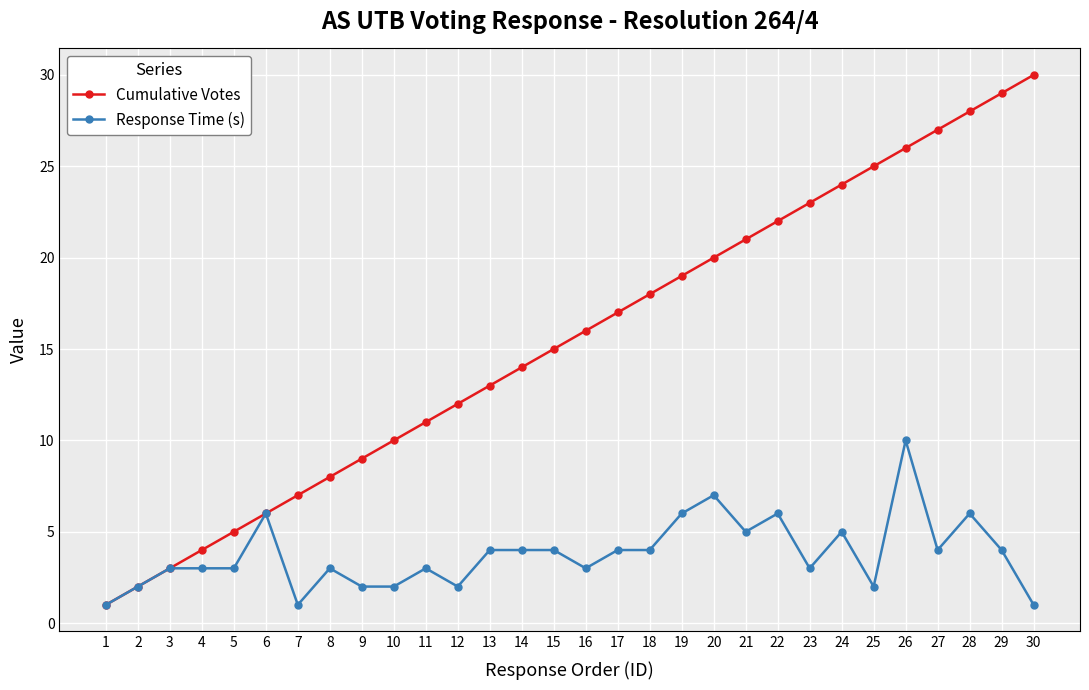

Is it true that Response Time (s) equals 7 at 26?

False